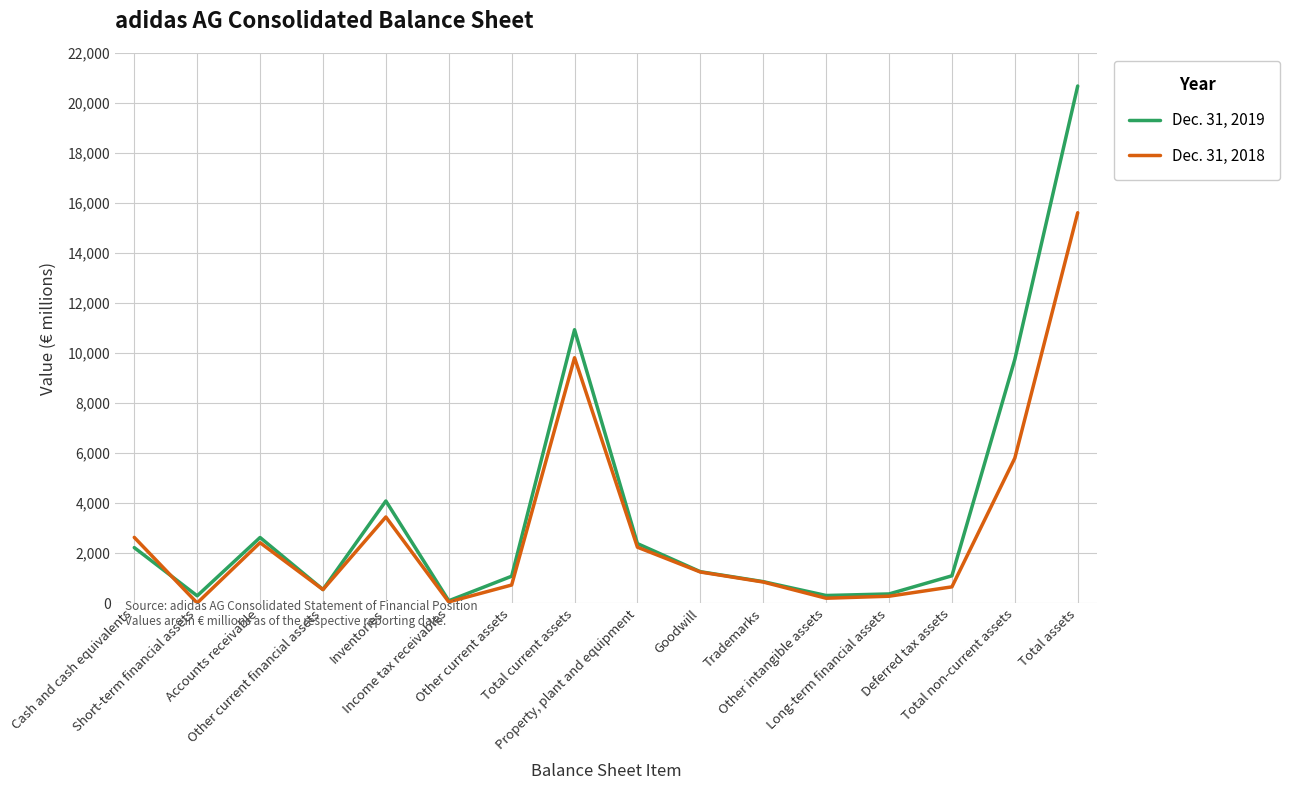

What value does the Dec. 31, 2018 series have at Income tax receivables, to the nearest 10?

50